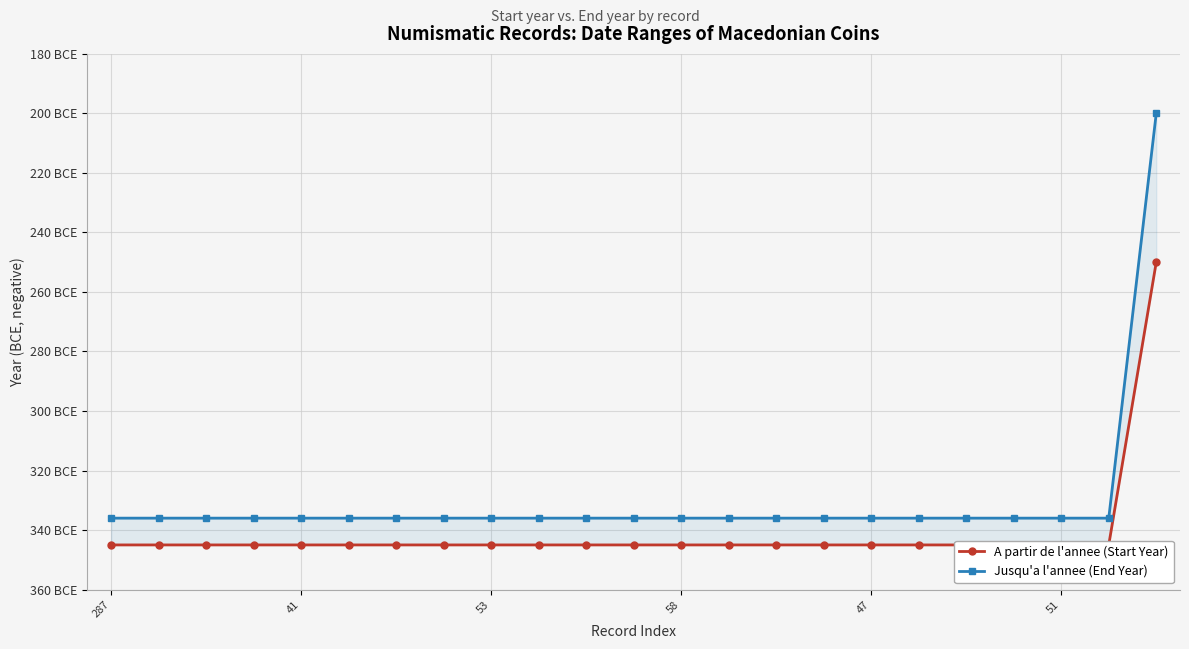

What is the maximum value for Jusqu'a l'annee (End Year)?

-200